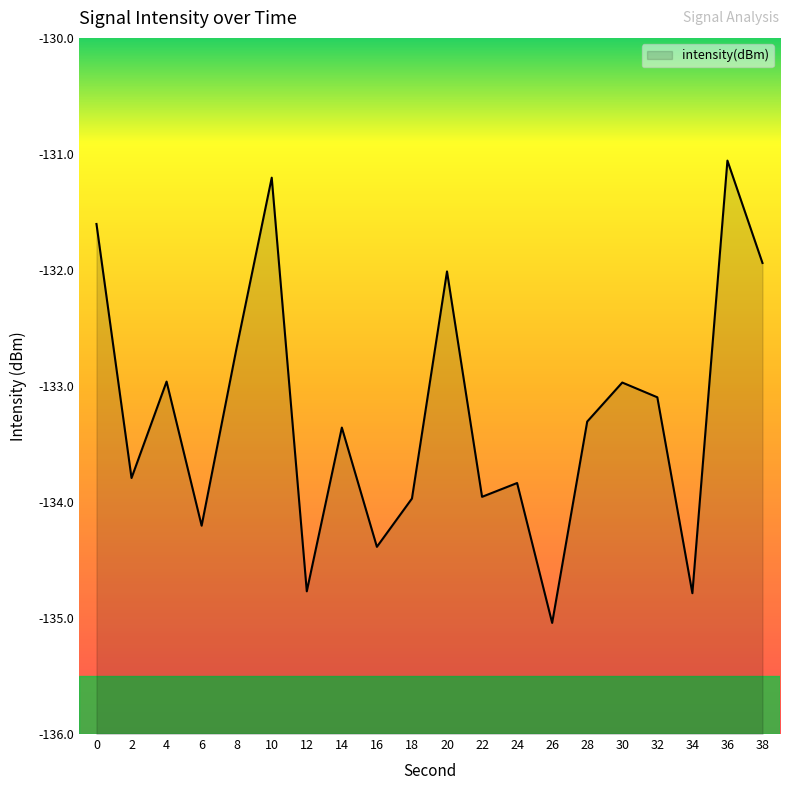

What is the change in value from 10 to 36?

+0.1